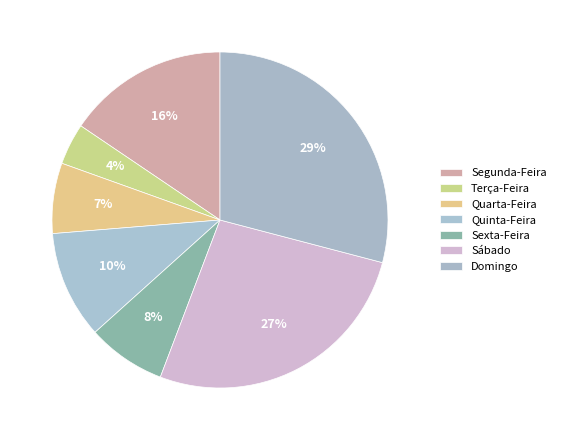

Count the number of slices in the pie.

7